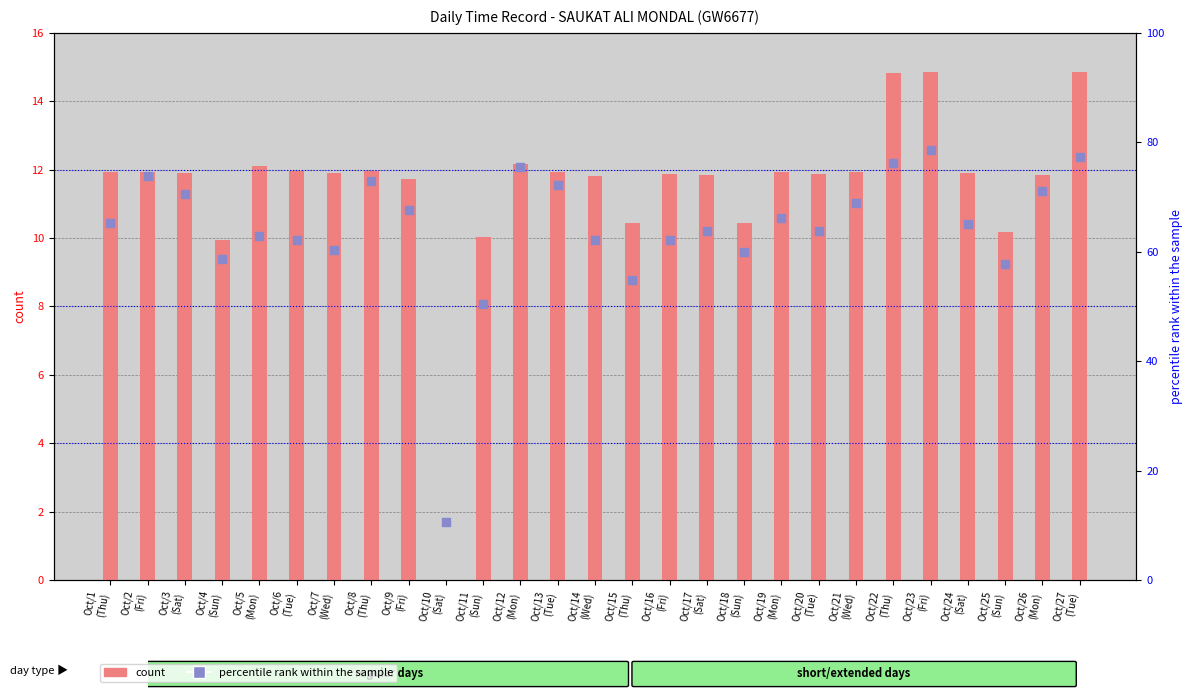

What are all the series names shown in the legend?

count, percentile rank within the sample